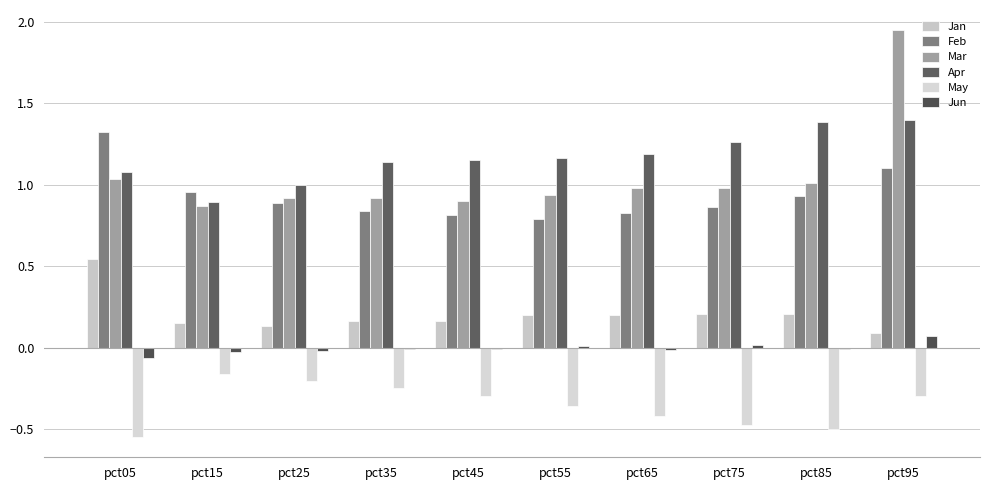

Reading right to left, what are all the values shown in this chart?

Jan: pct95=0.1	pct85=0.2	pct75=0.2	pct65=0.2	pct55=0.2	pct45=0.2	pct35=0.2	pct25=0.1	pct15=0.2	pct05=0.5
Feb: pct95=1.1	pct85=0.9	pct75=0.9	pct65=0.8	pct55=0.8	pct45=0.8	pct35=0.8	pct25=0.9	pct15=1.0	pct05=1.3
Mar: pct95=1.9	pct85=1.0	pct75=1.0	pct65=1.0	pct55=0.9	pct45=0.9	pct35=0.9	pct25=0.9	pct15=0.9	pct05=1.0
Apr: pct95=1.4	pct85=1.4	pct75=1.3	pct65=1.2	pct55=1.2	pct45=1.1	pct35=1.1	pct25=1.0	pct15=0.9	pct05=1.1
May: pct95=-0.3	pct85=-0.5	pct75=-0.5	pct65=-0.4	pct55=-0.4	pct45=-0.3	pct35=-0.2	pct25=-0.2	pct15=-0.2	pct05=-0.5
Jun: pct95=0.1	pct85=-0.0	pct75=0.0	pct65=-0.0	pct55=0.0	pct45=-0.0	pct35=-0.0	pct25=-0.0	pct15=-0.0	pct05=-0.1